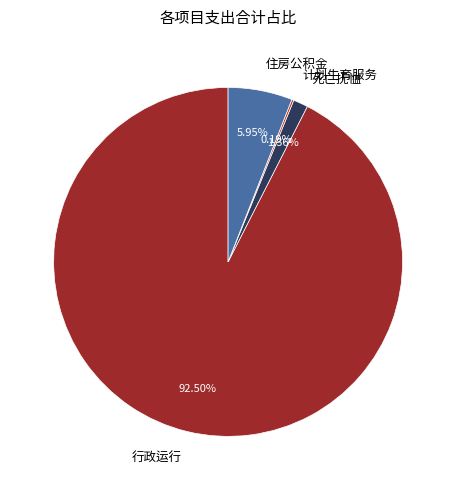

Which slice is the largest?

行政运行